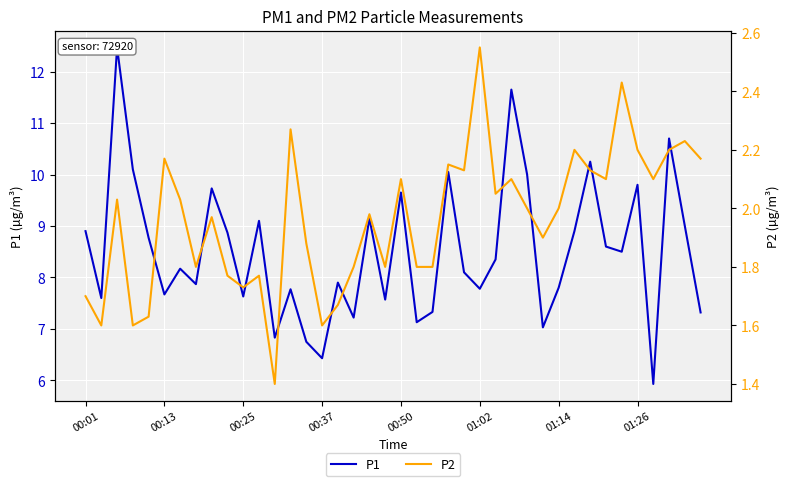

How many values in the P1 series are below 8?

18